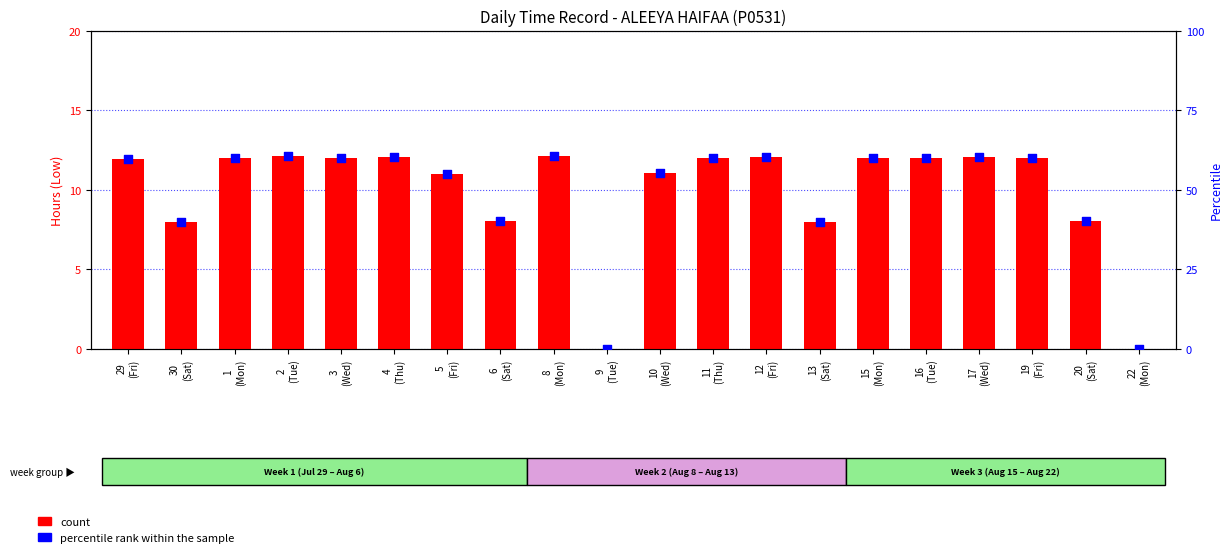

Which series reaches the minimum Y coordinate?

count